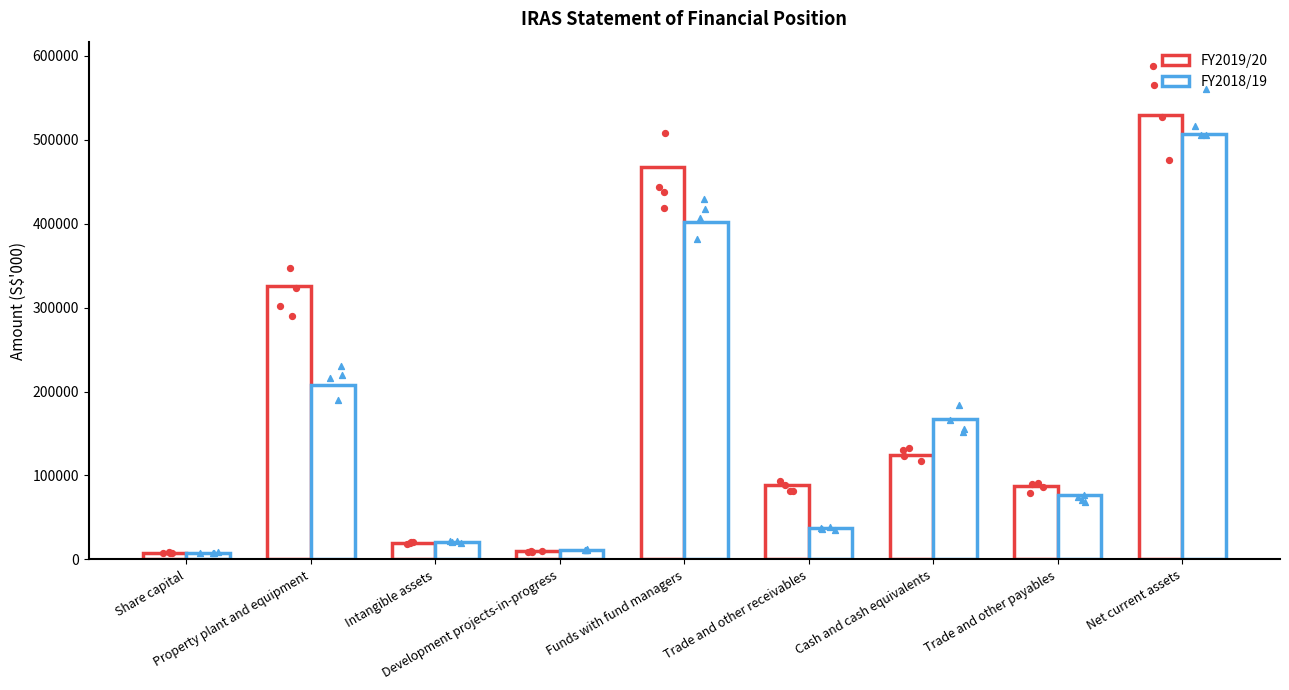

Is the value of FY2018/19 at Trade and other payables greater than the value of FY2019/20 at Trade and other receivables?

No